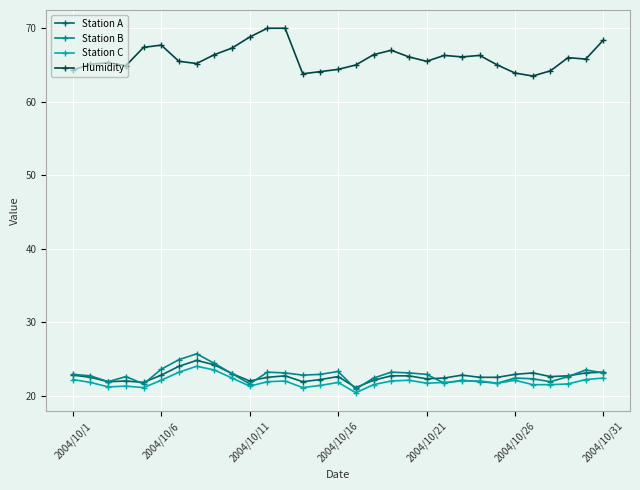

What is the lowest value of the Station B series?

20.9